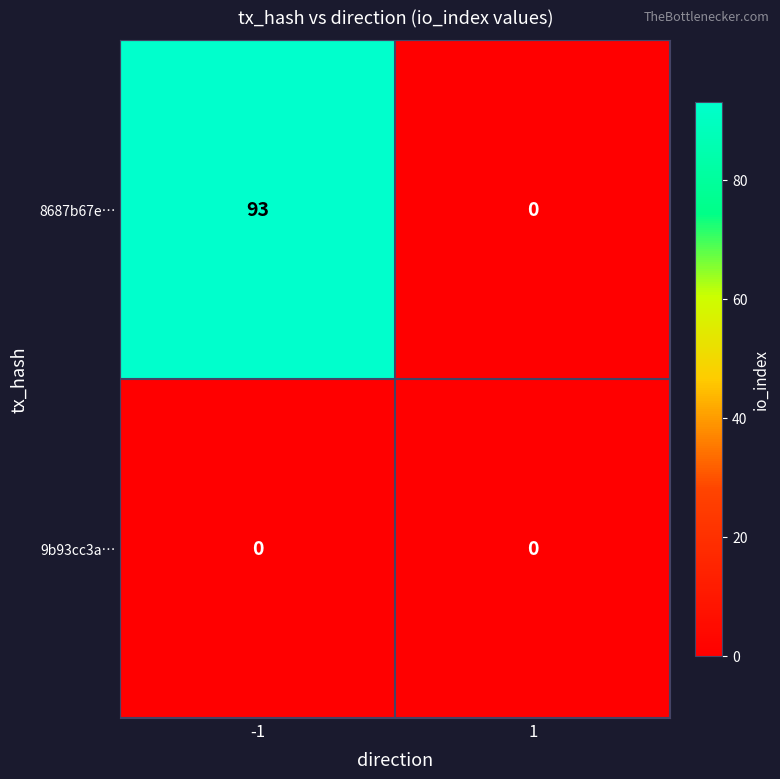

Is it true that 8687b67e… equals 93 at -1?

True